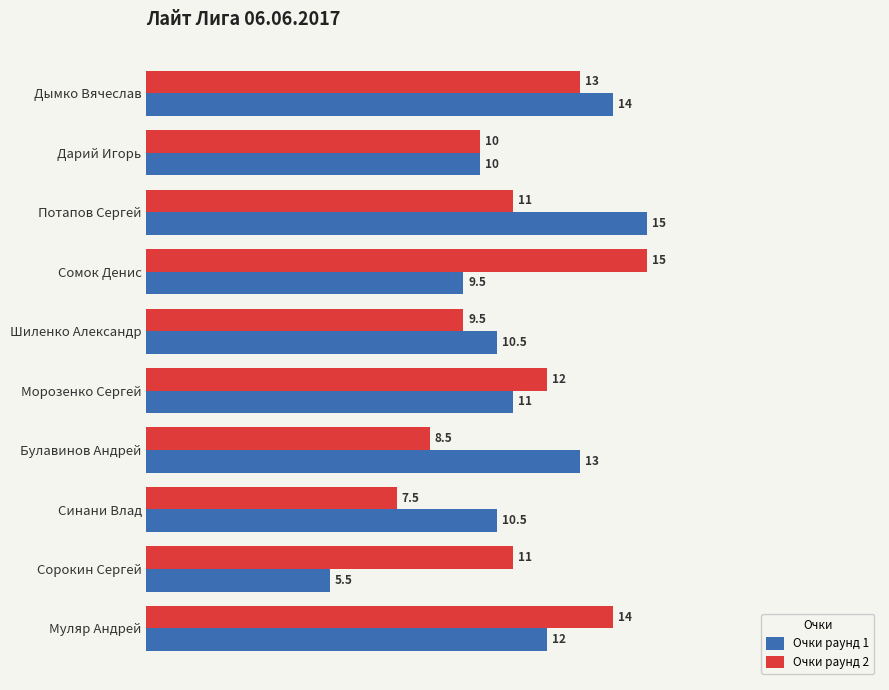

What are all the series names shown in the legend?

Очки раунд 1, Очки раунд 2